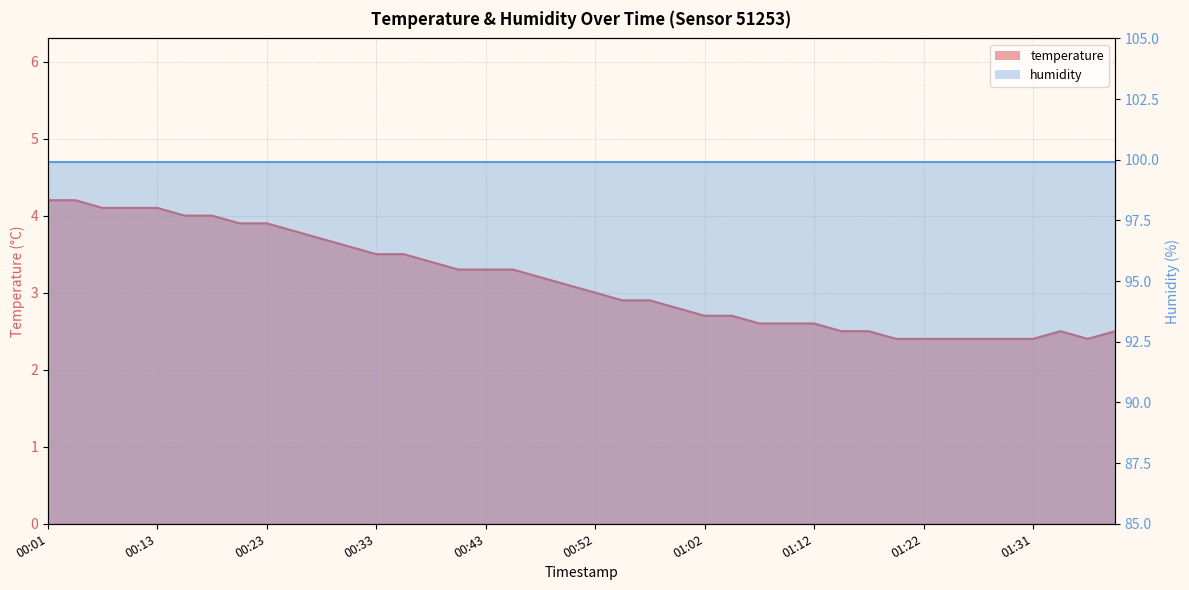

How many interior local peaks (higher than both neighbors) does the data have?

1